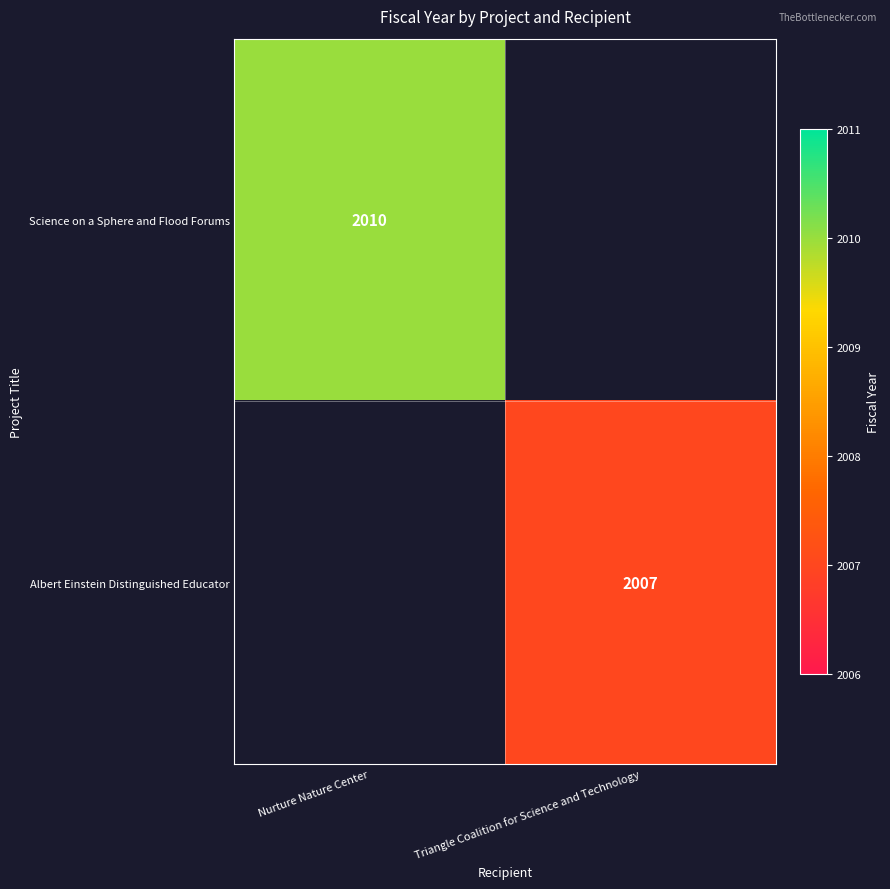

Which category has the highest value across all series?

Nurture Nature Center